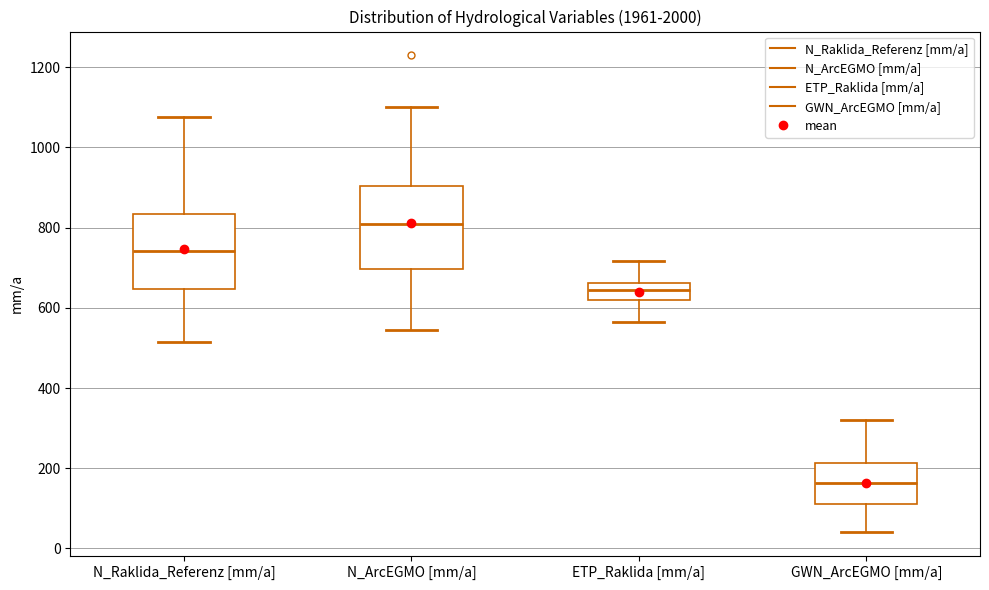

Which box has the highest median line?

N_ArcEGMO [mm/a]